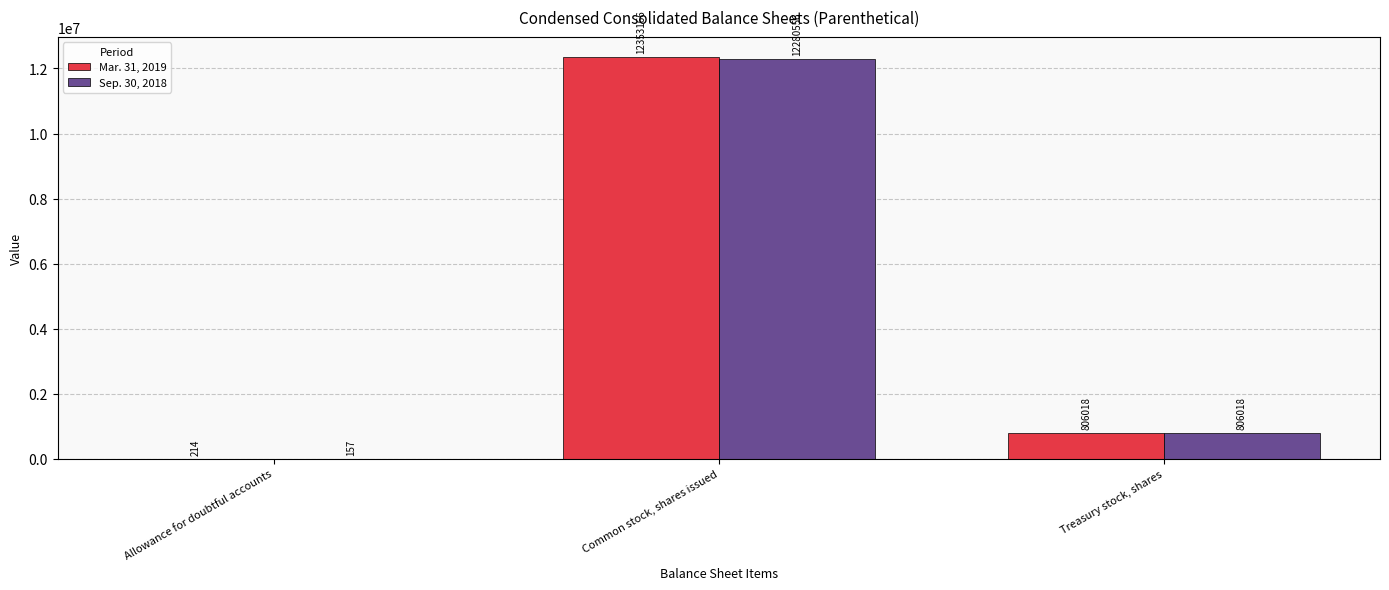

Which series changed the most between Common stock, shares issued and Treasury stock, shares?

Mar. 31, 2019